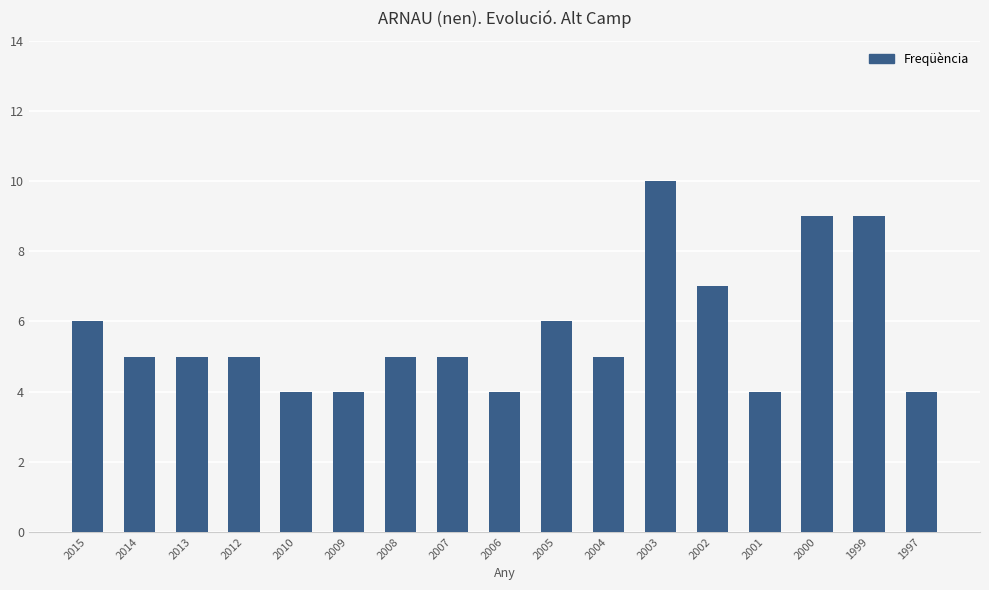

Which category has the highest value across all series?

2003